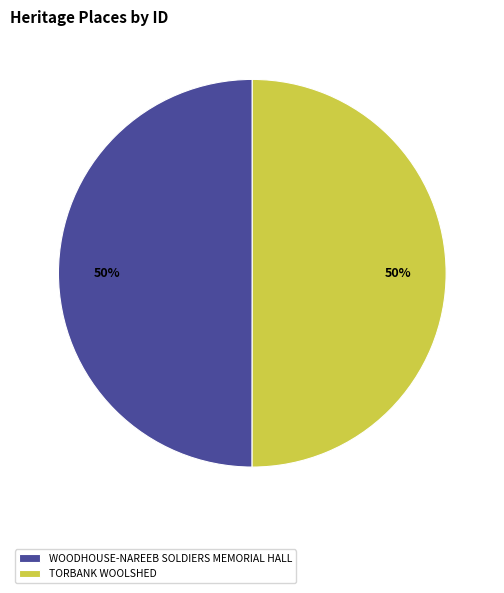

Is it true that WOODHOUSE-NAREEB SOLDIERS MEMORIAL HALL is 38% of the pie?

False